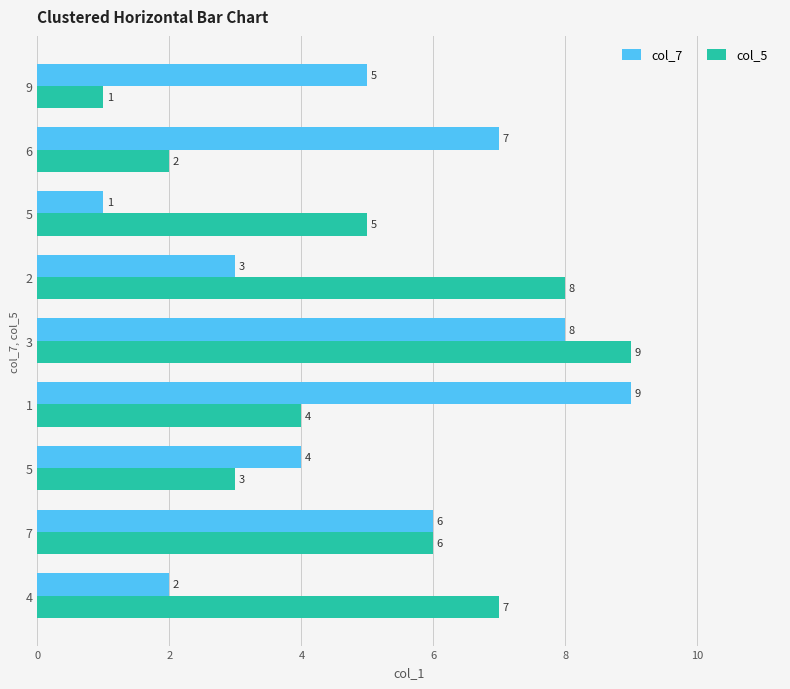

Reading left to right, list all the values displayed in this chart.

col_7: 2	6	4	9	8	3	1	7	5
col_5: 7	6	3	4	9	8	5	2	1